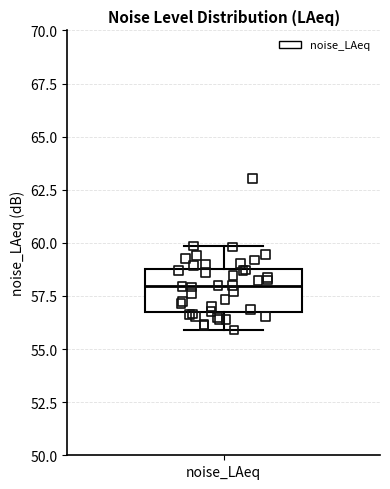

Transcribe this box plot: give where the median line is, the range the box spans, and where the two whiskers end, as read against the y-axis. The values are not printed on the chart, so give them approximately, as read against the axis.

median 58.0, box 56.5 to 59.0, whiskers 56.0 to 60.0